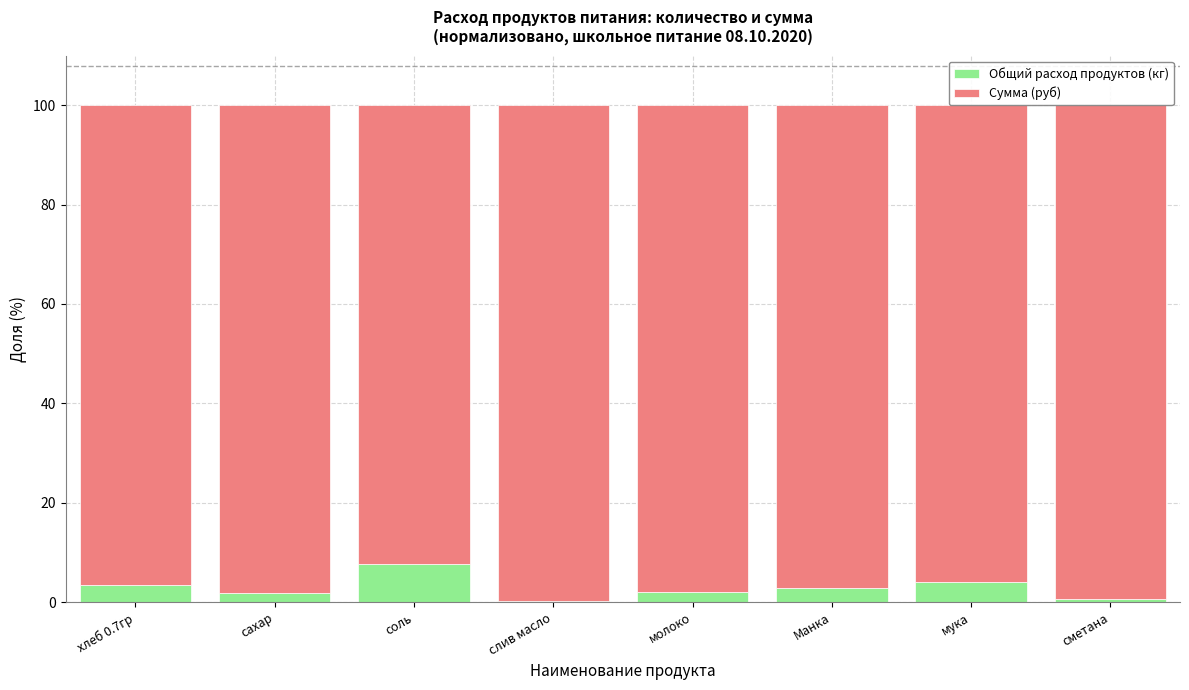

True or false: Общий расход продуктов (кг) has a value of 2.8 at Манка.

True